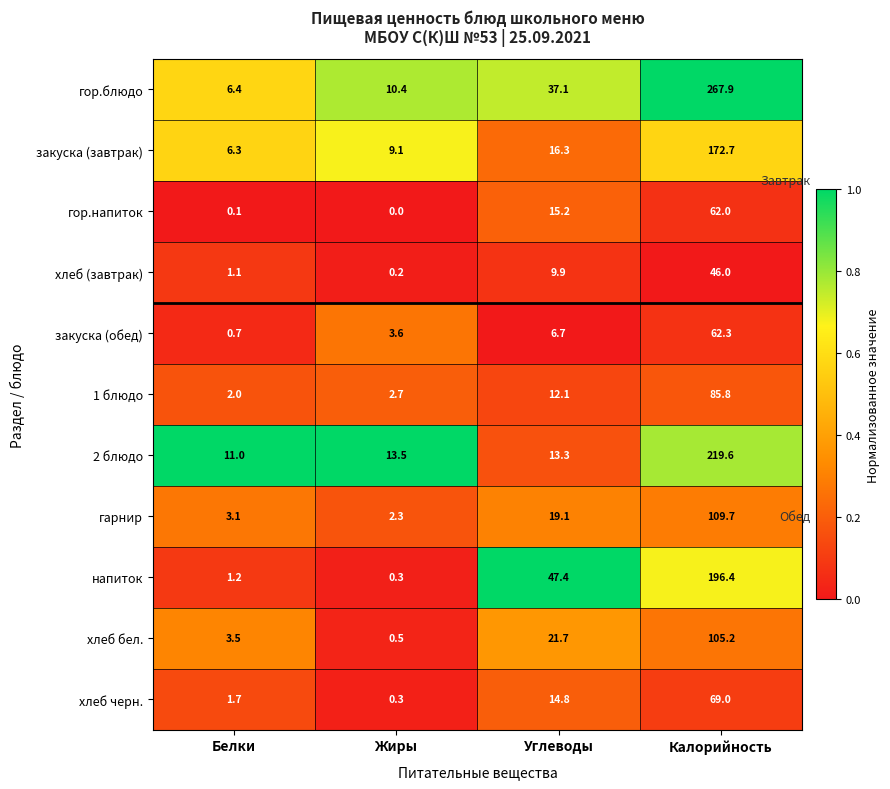

Where does the хлеб черн. series first go above 14?

Углеводы